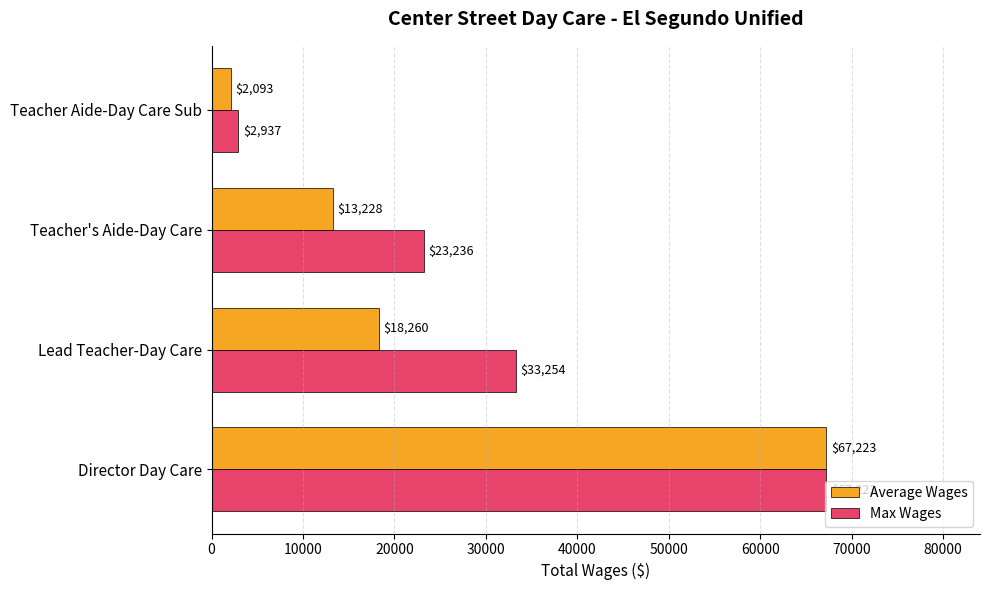

Which series has the widest spread of values?

Average Wages